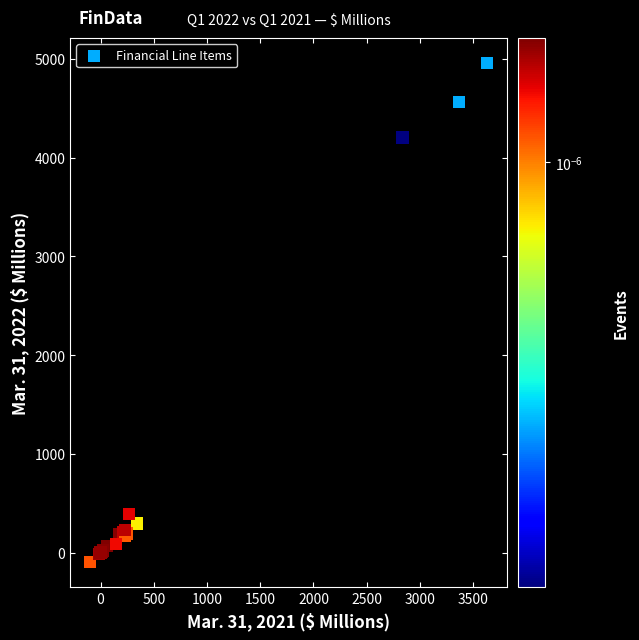

What Y value in the scatter plot is closest to 2432?

4204.1